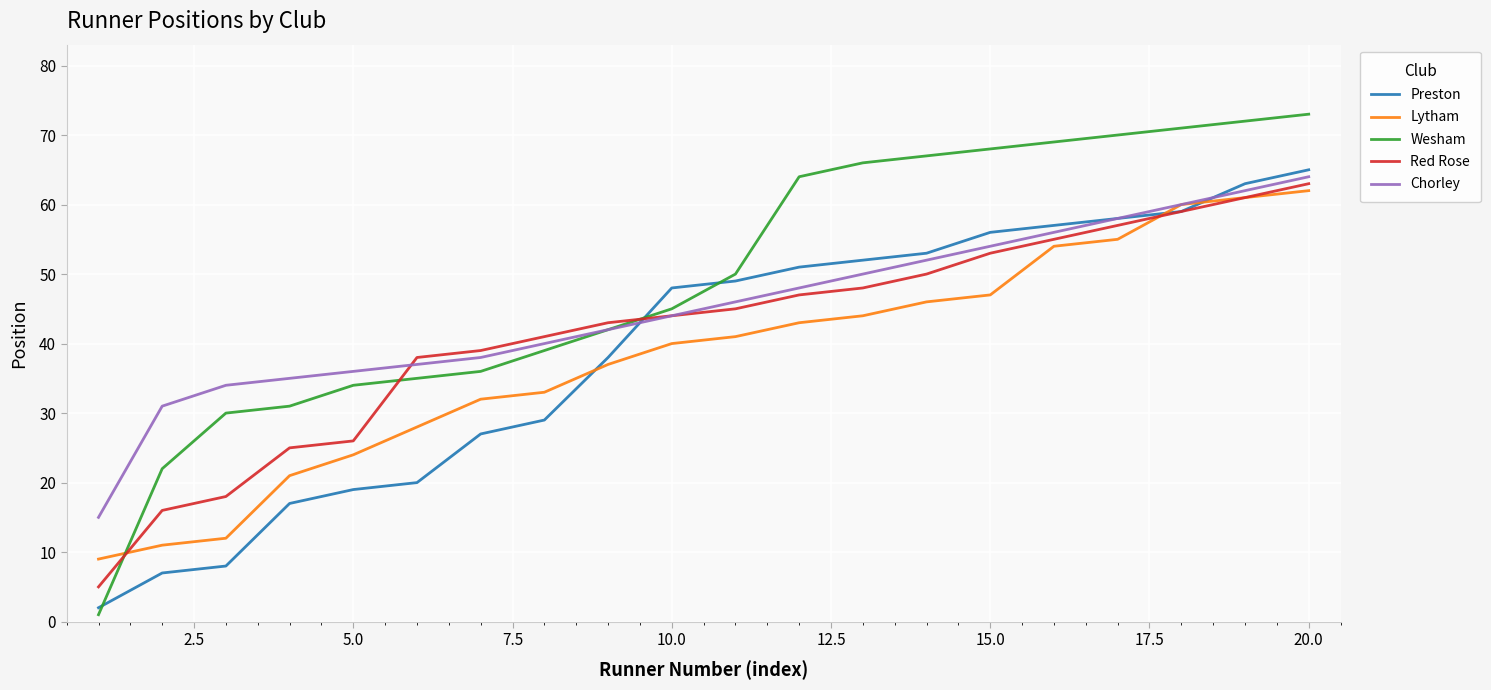

What is the difference between the maximum and second lowest values in the Preston series?

58